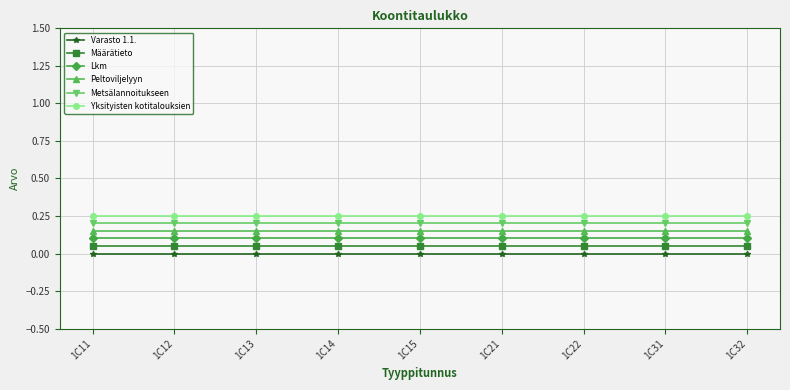

Does the chart display data point markers on the line(s)?

Yes